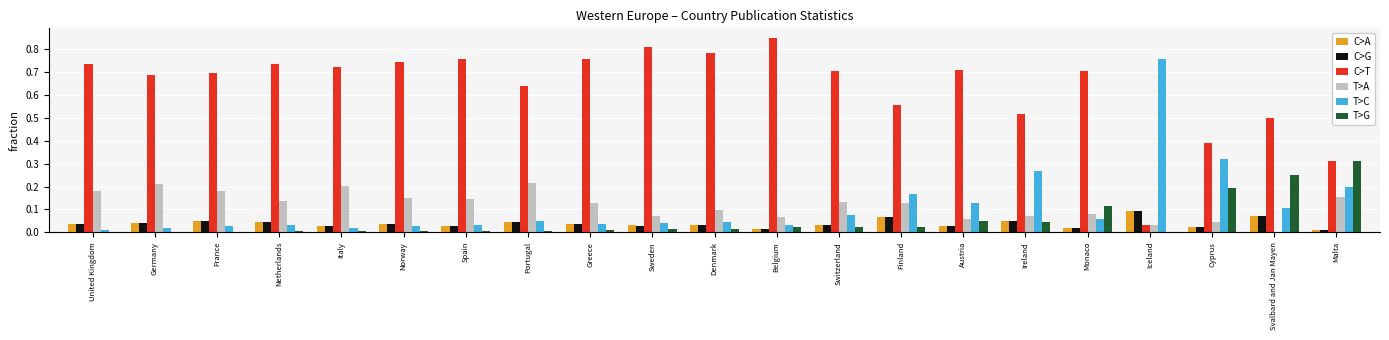

Which category has the highest value in the T>G series?

Malta